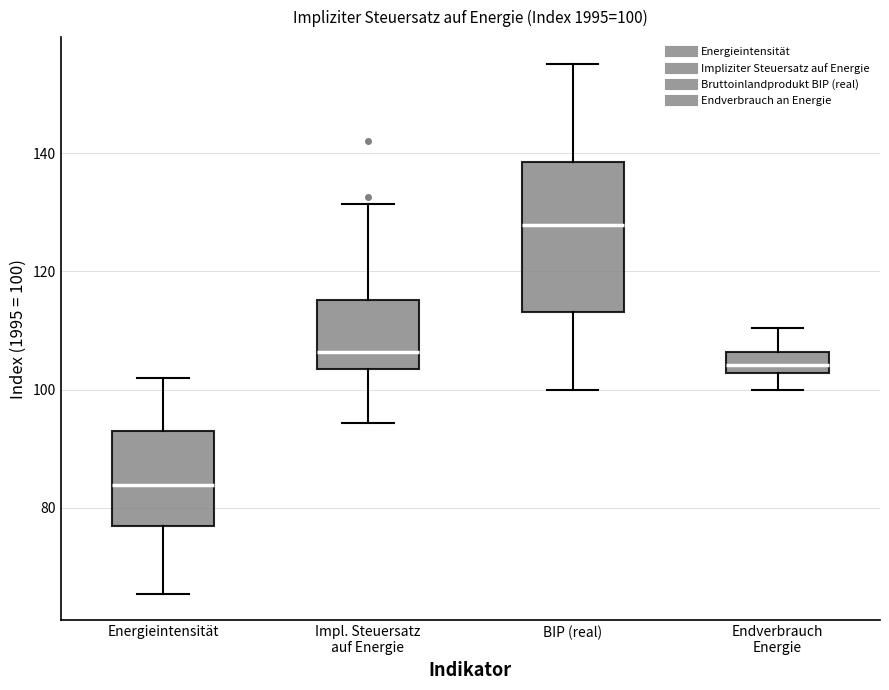

Which box has the lowest median line?

Energieintensität